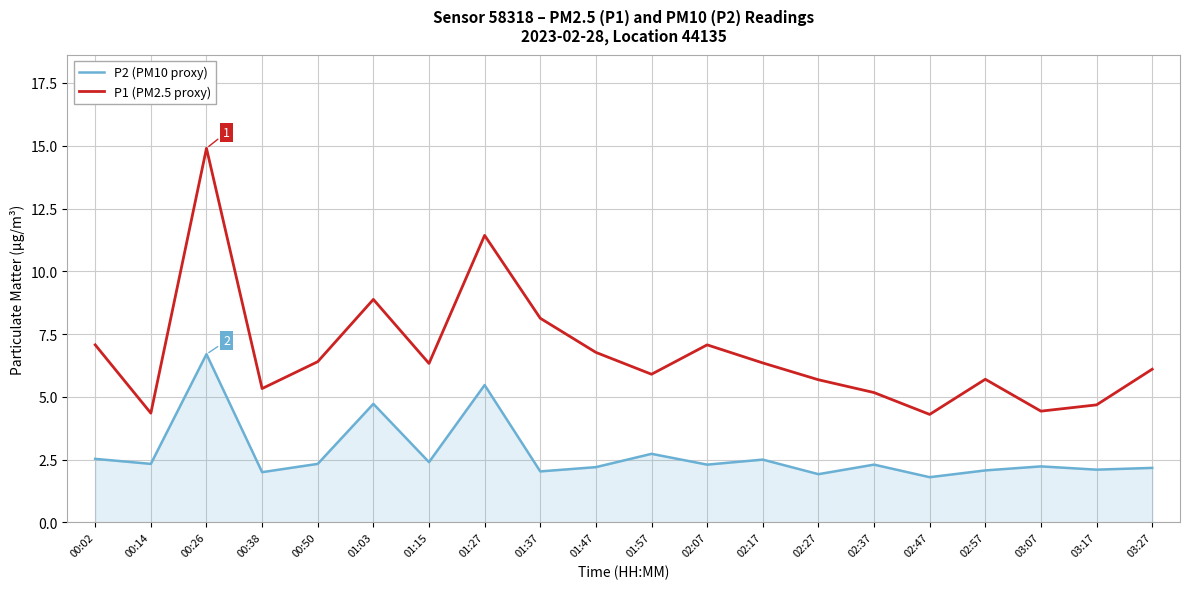

What is the spread (max minus min) of values at 00:50?

4.1